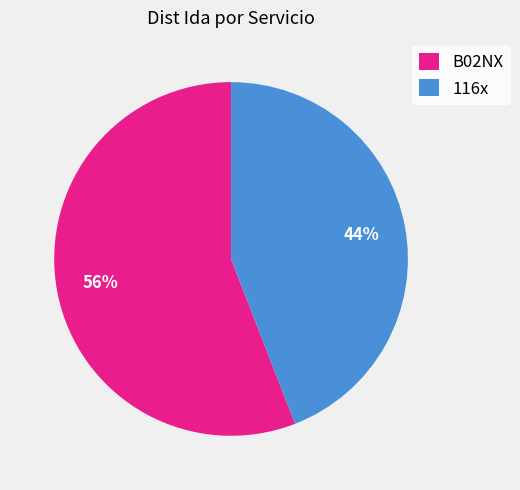

Which has a higher value, B02NX or 116x?

B02NX